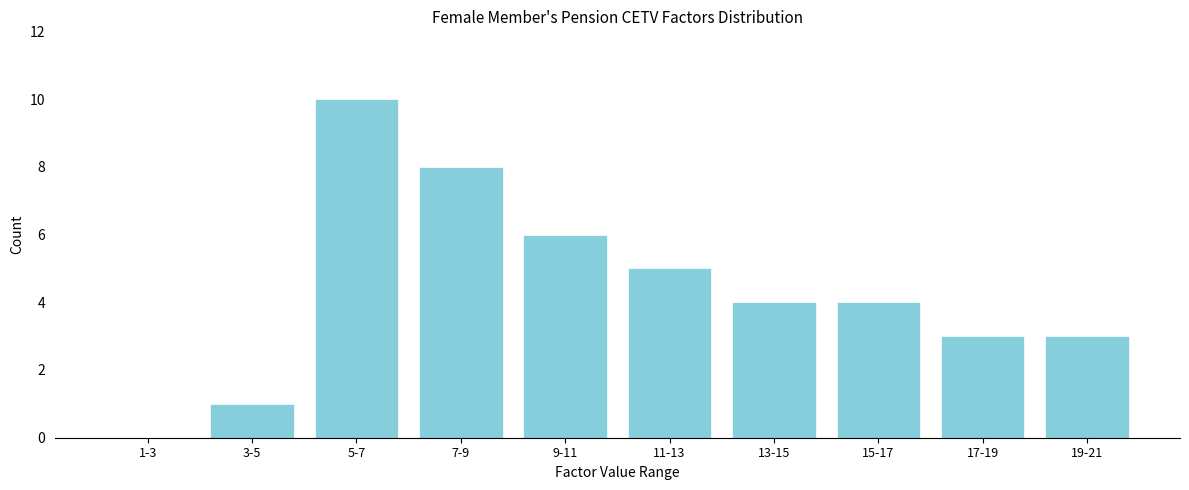

Reading left to right, list all the values displayed in this chart.

1-3=0	3-5=1	5-7=10	7-9=8	9-11=6	11-13=5	13-15=4	15-17=4	17-19=3	19-21=3